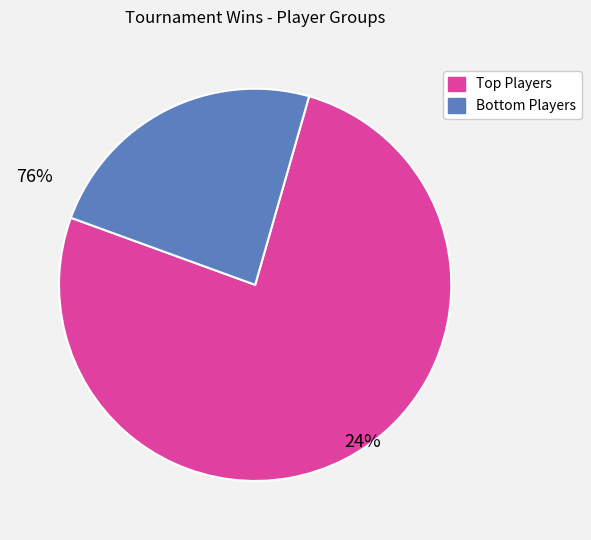

What is the smallest slice in the pie chart?

Bottom Players